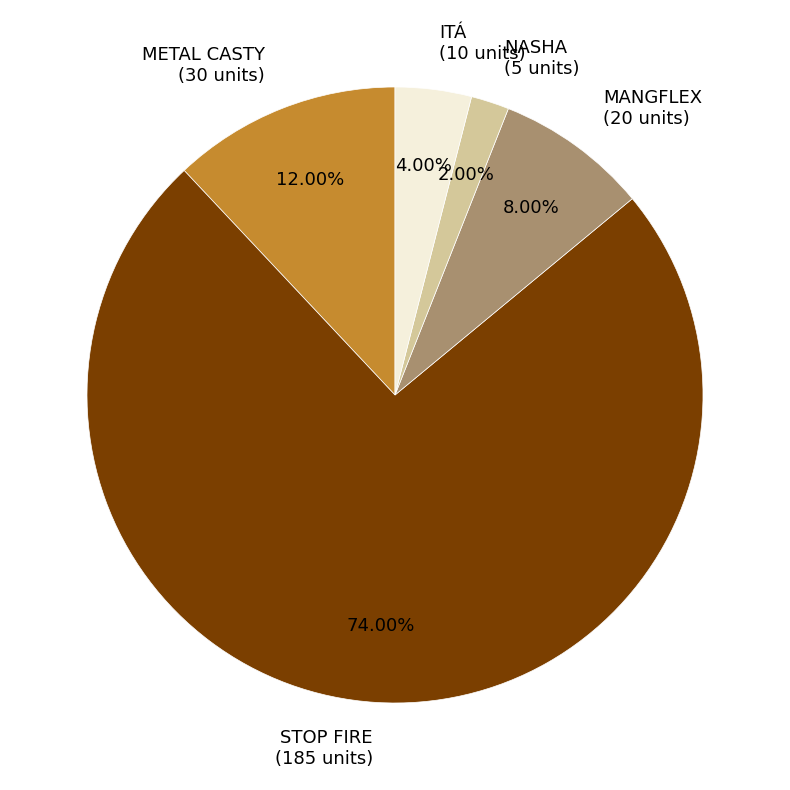

Which category accounts for the majority?

STOP FIRE (185 units)